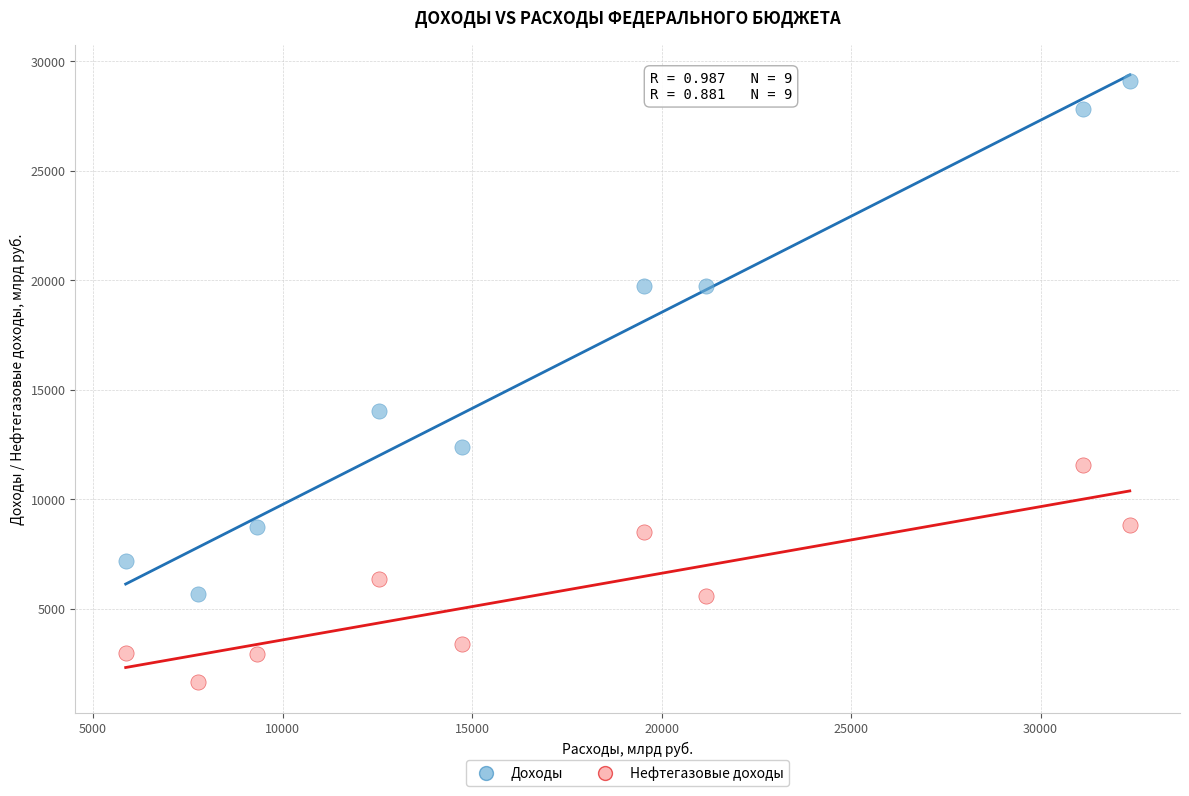

Which series contains the lowest Y value?

Нефтегазовые доходы